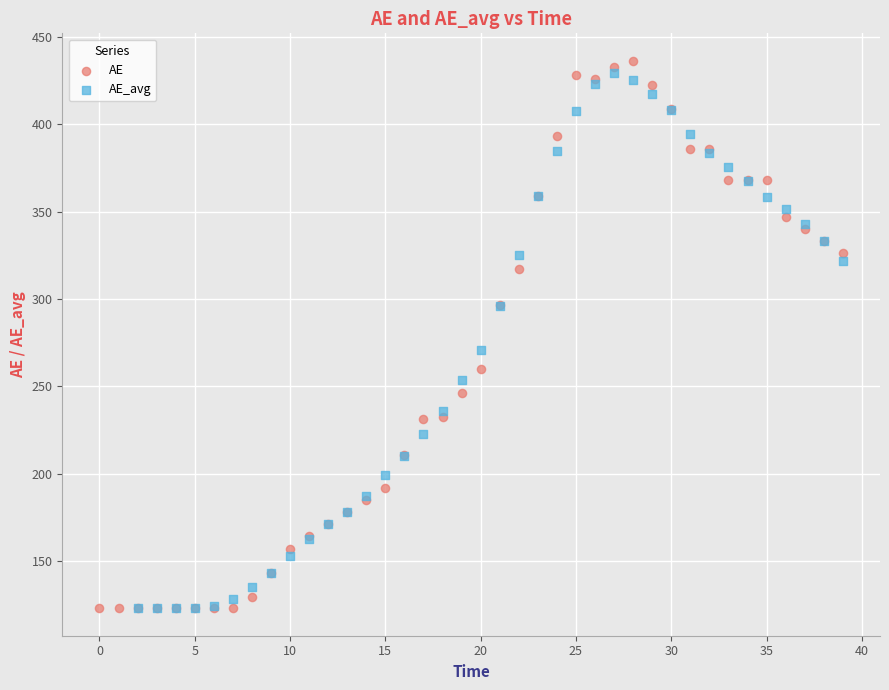

Which series has the widest spread of Y values?

AE